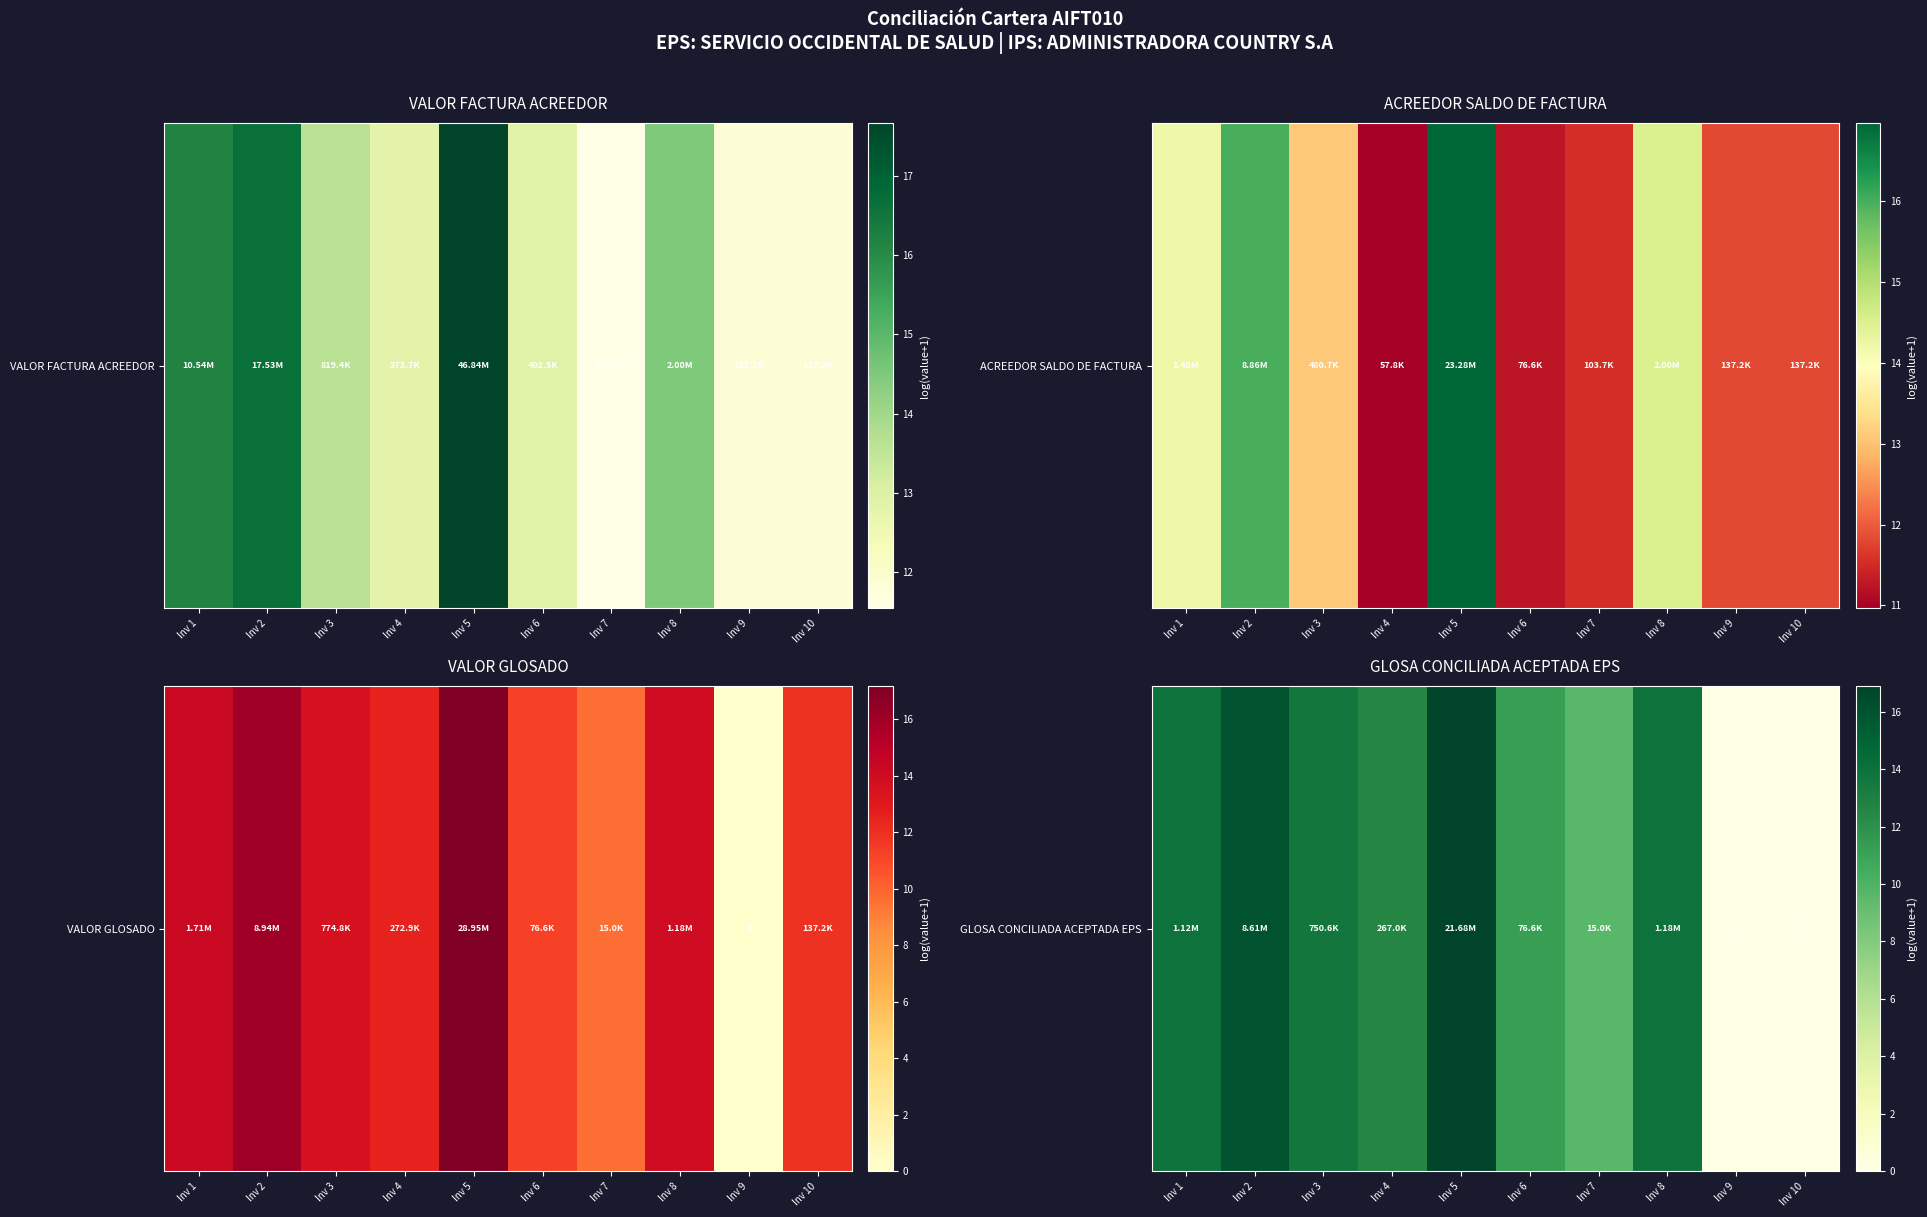

At which category does the chart reach its peak across all series?

Inv 5